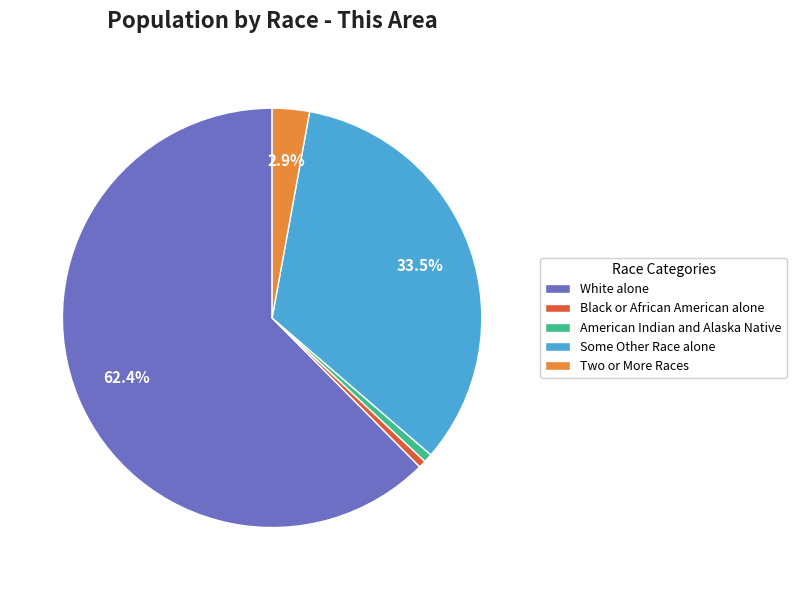

To the nearest percent, what is the combined percentage of Two or More Races and American Indian and Alaska Native?

4%